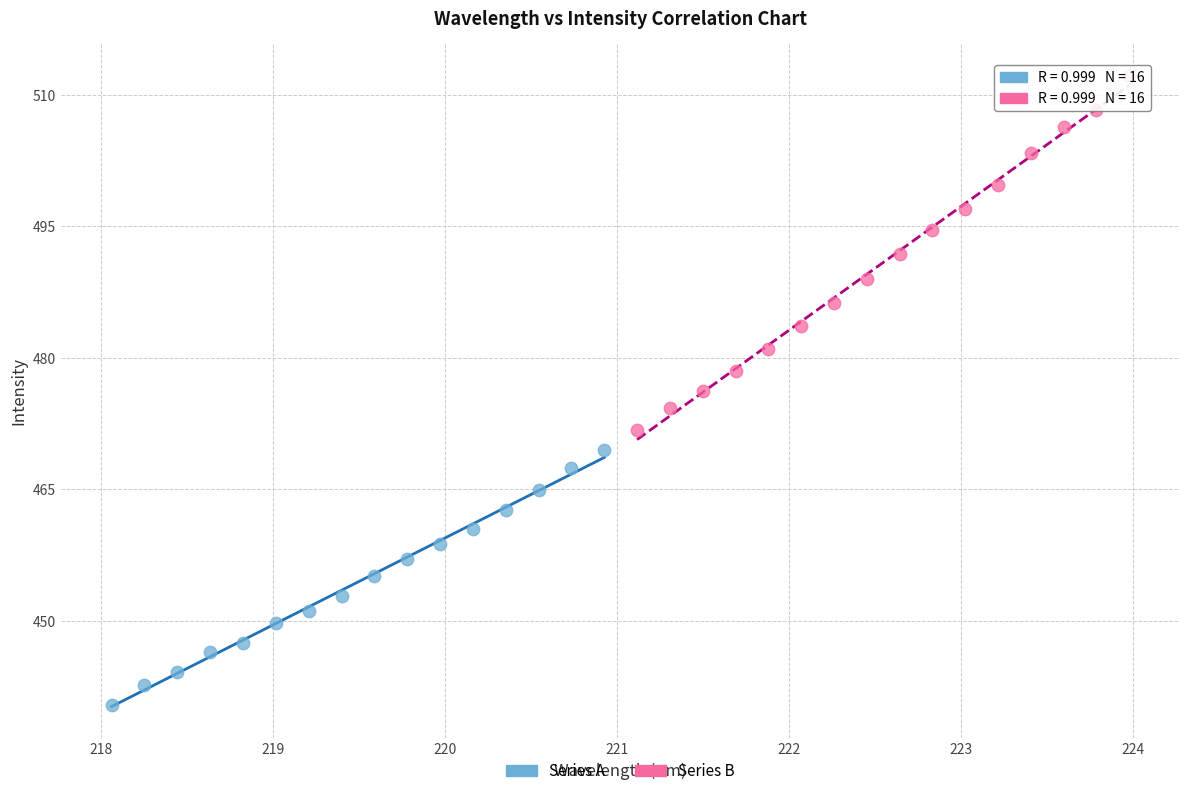

Which series contains the highest Y value?

Series B